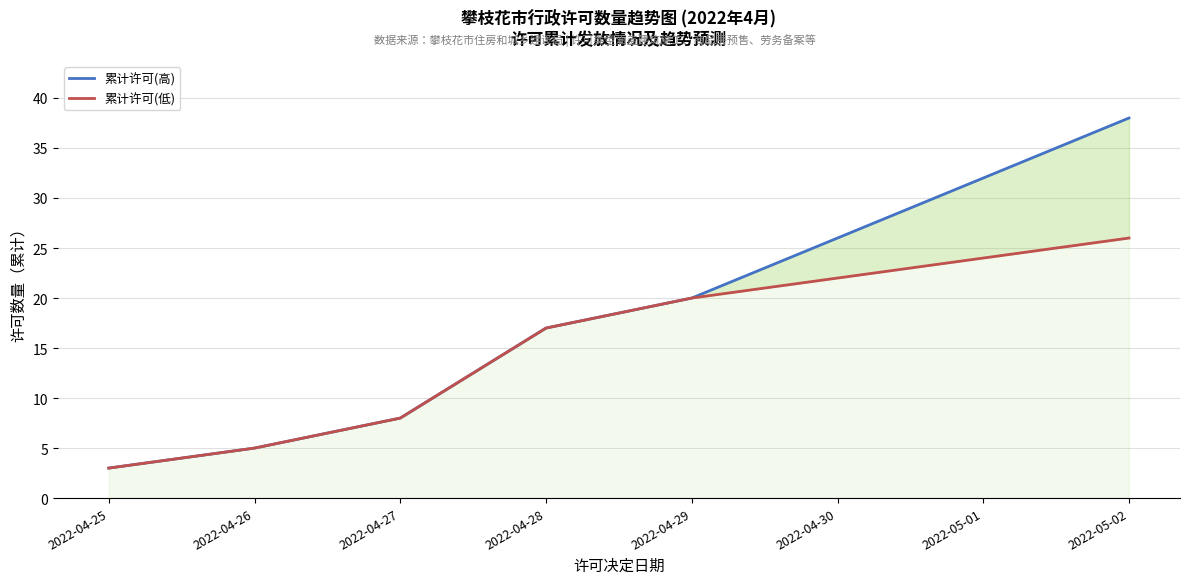

What is the average value of the 累计许可(低) series?

16